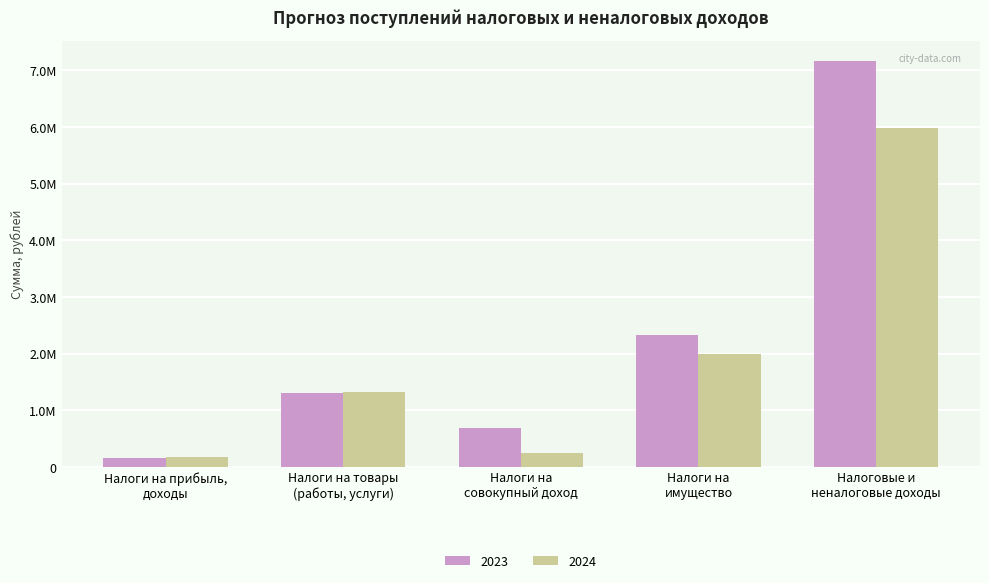

True or false: 2024 has a value of 168630.0 at Налоги на прибыль,
доходы.

True